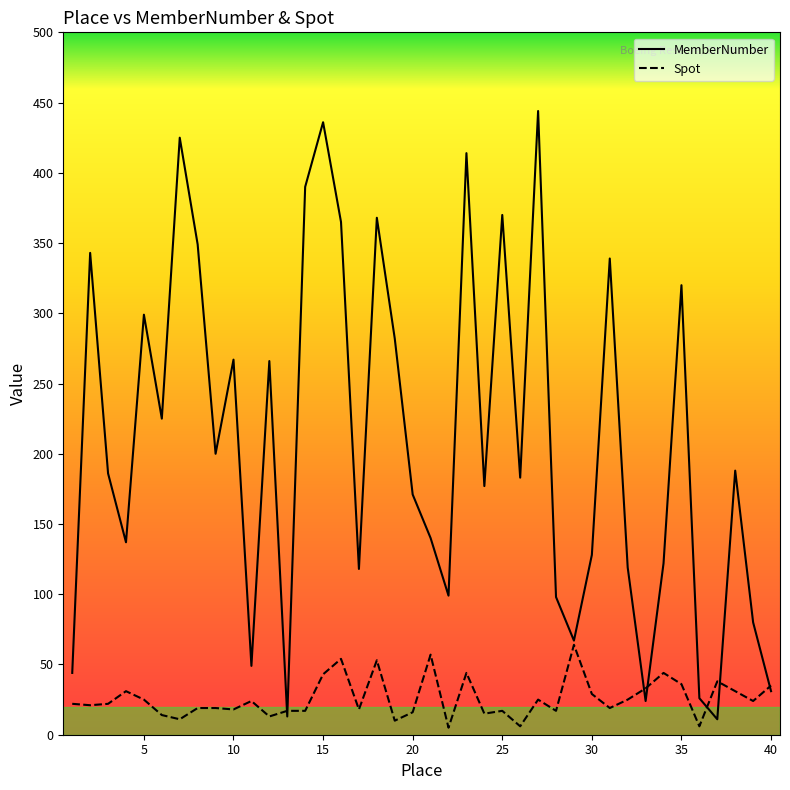

What is the sum of the MemberNumber values at 3 and 8?

535